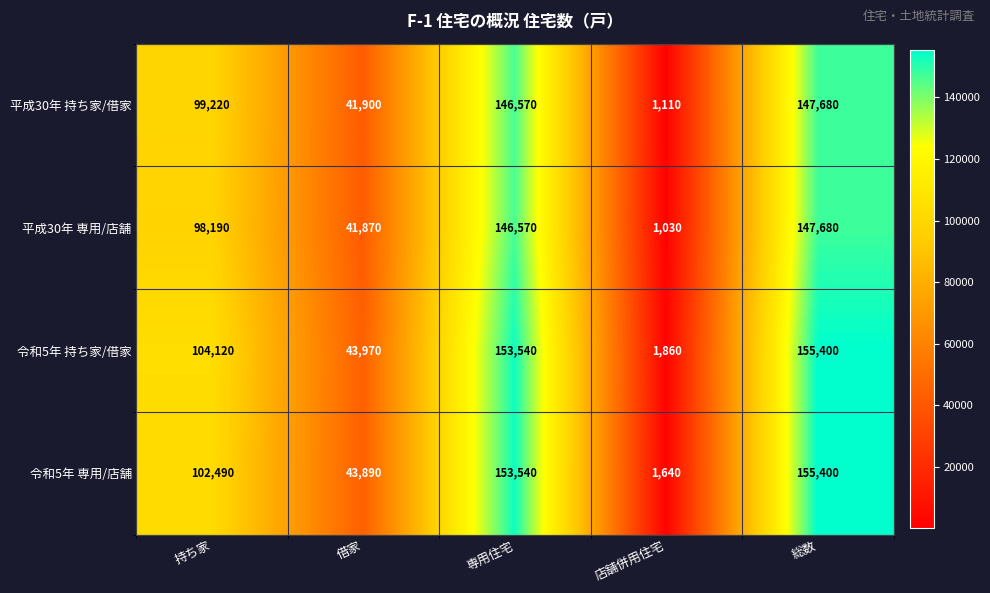

The value of 令和5年 持ち家/借家 at 借家 is 43970. True or false?

True